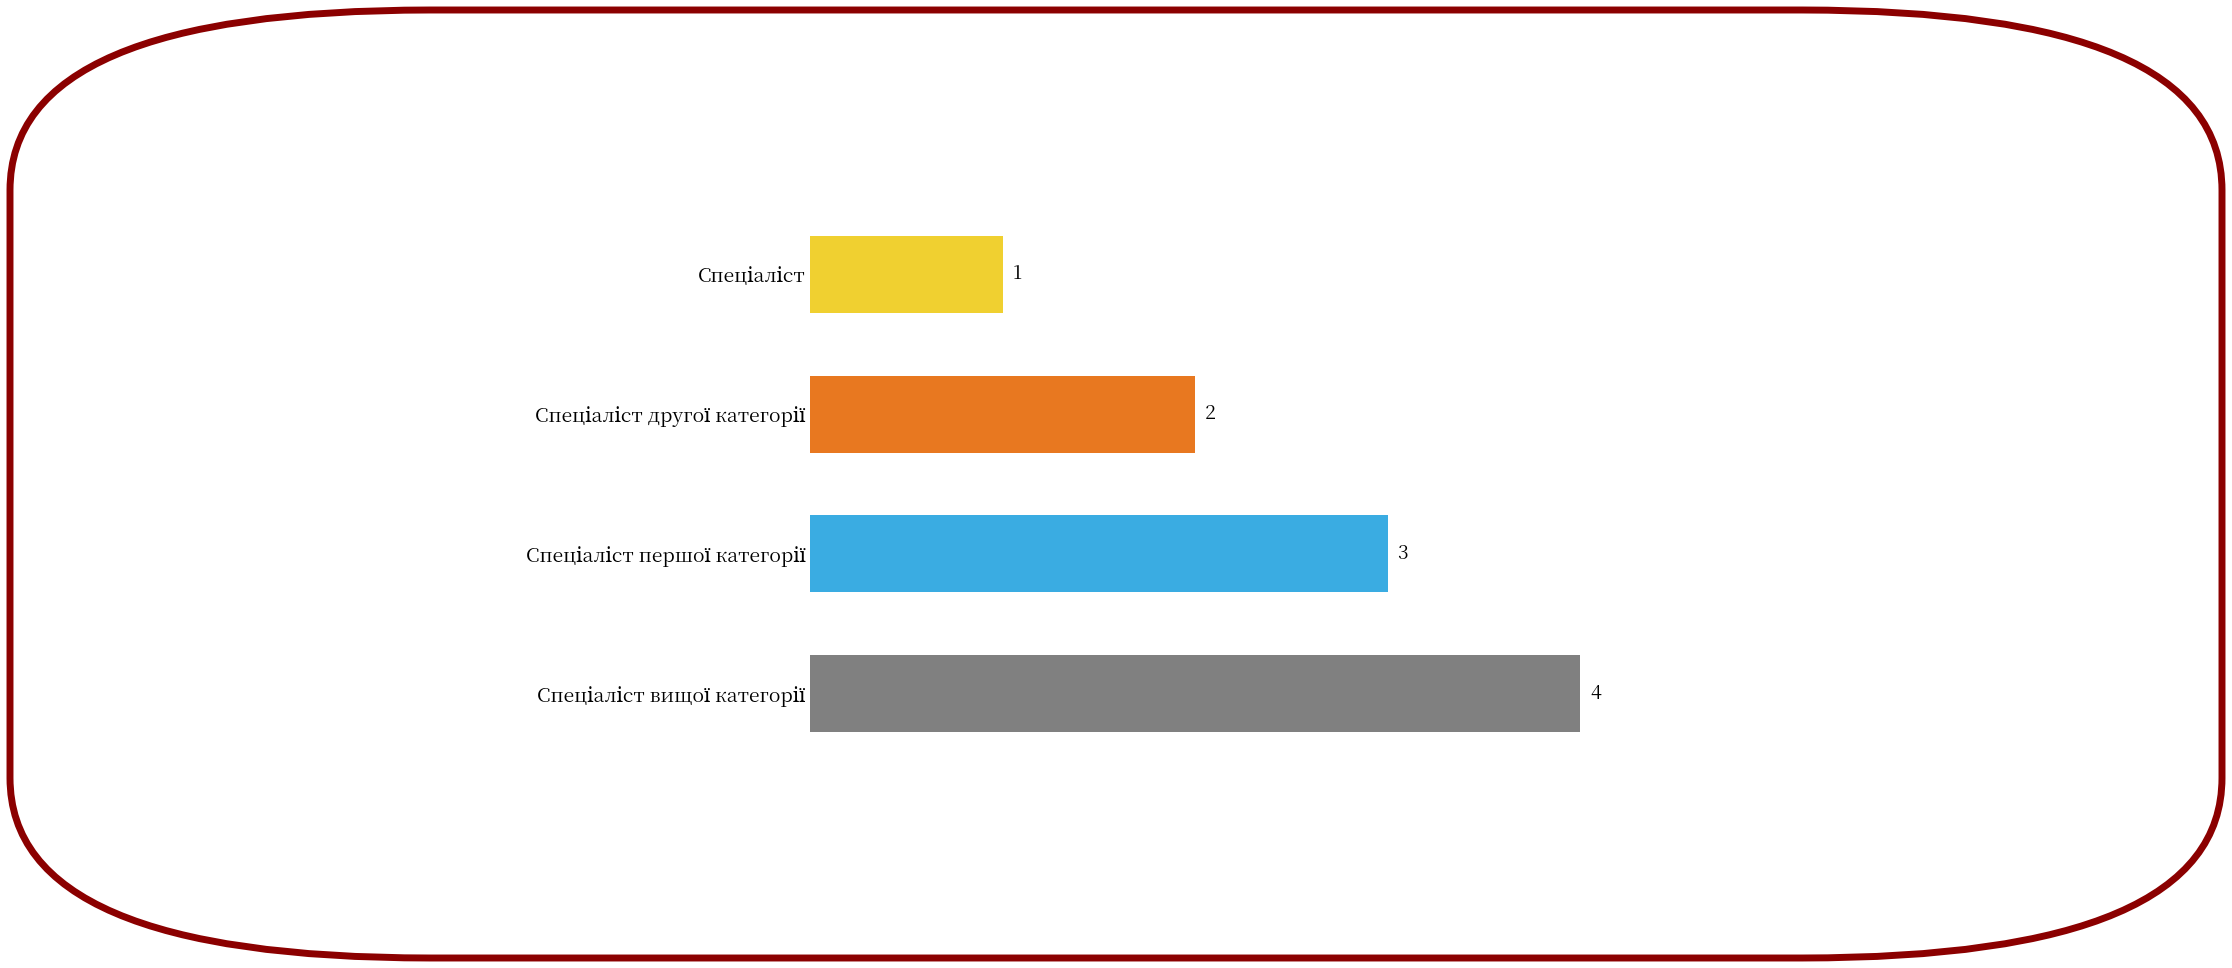

Count the number of categories in the chart.

4